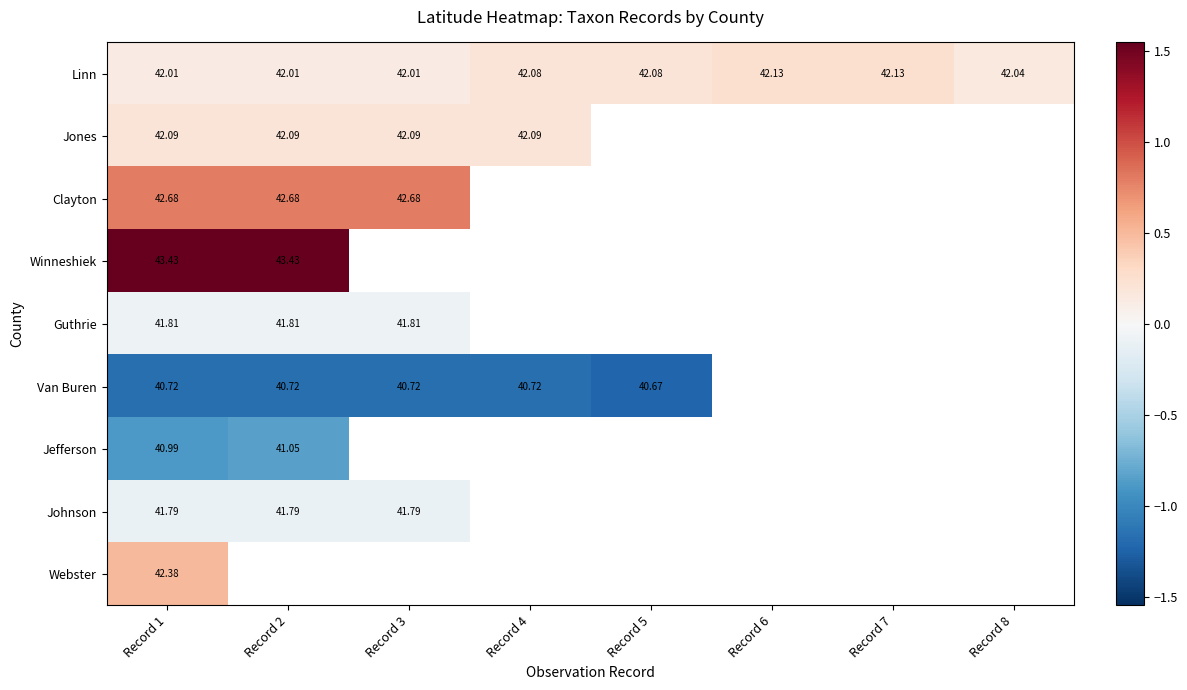

Is the value of Jones at Record 3 greater than the value of Linn at Record 2?

Yes